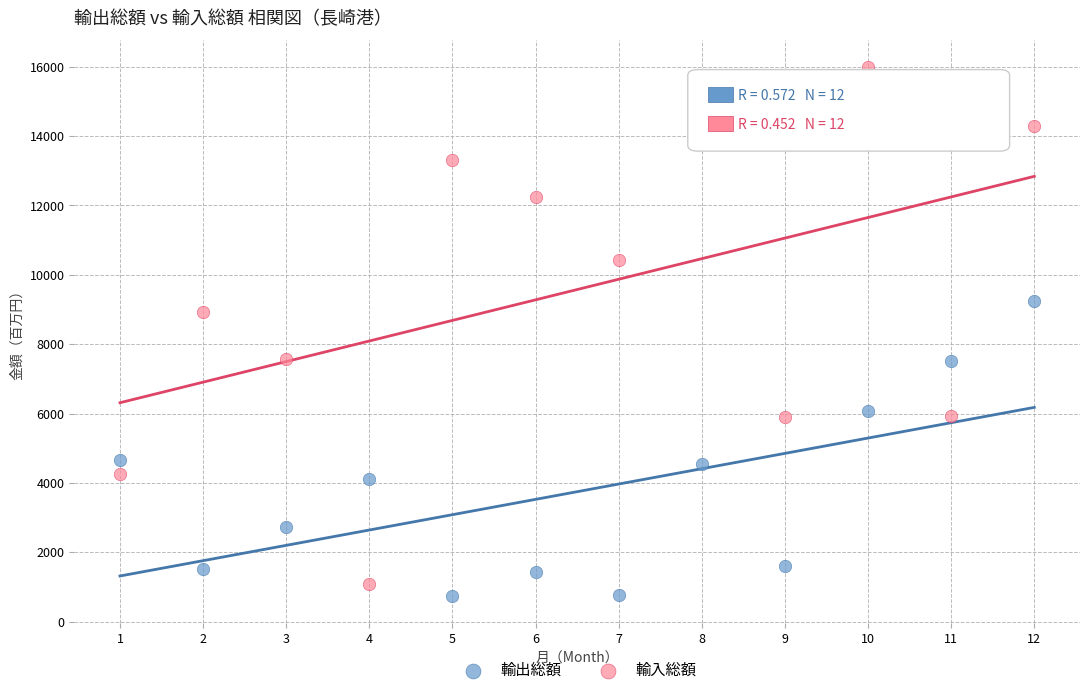

Which series contains the lowest Y value?

輸出総額